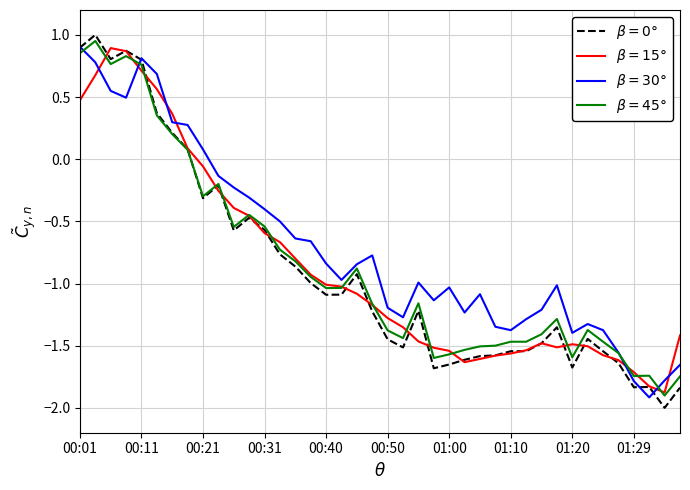

What is the smallest value displayed?

-2.0